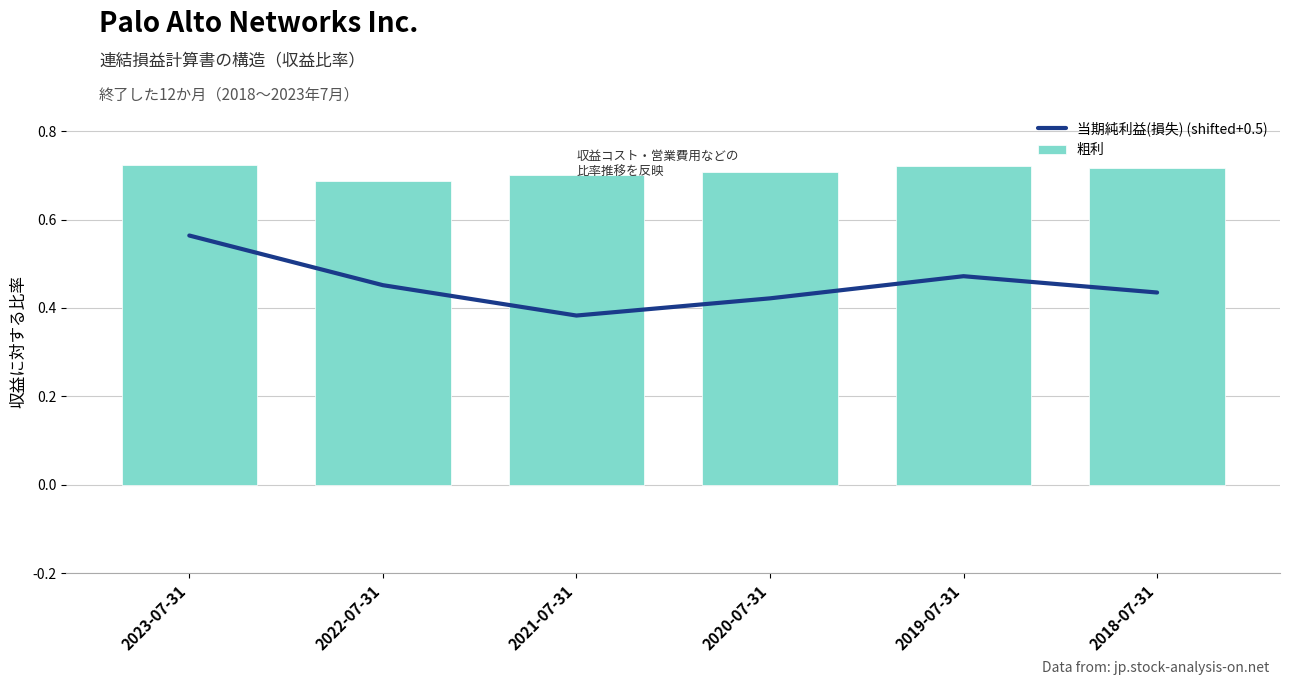

How many groups of bars are there?

6